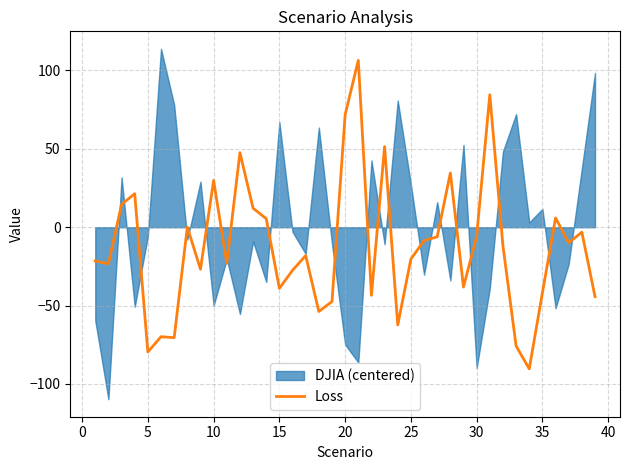

How many interior local peaks (higher than both neighbors) does the data have?

12